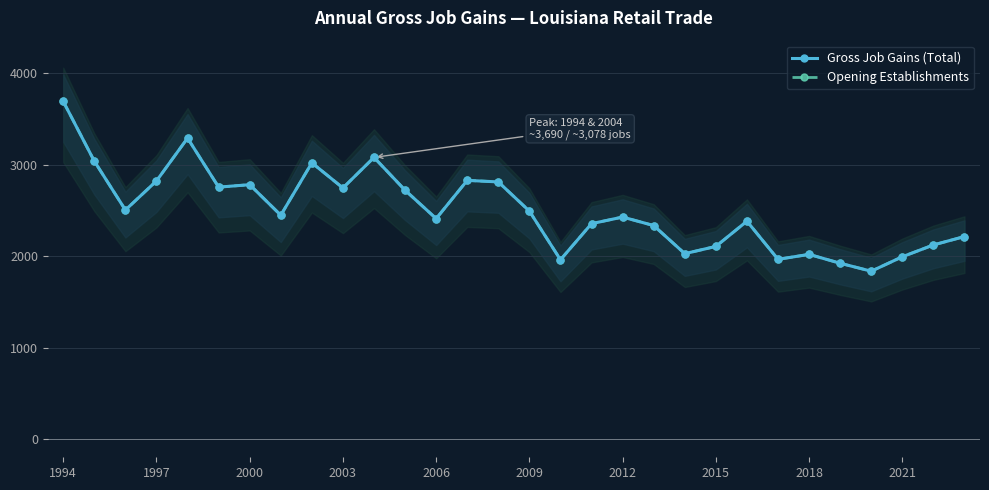

The value of Opening Establishments at 2021 is 3277. True or false?

False